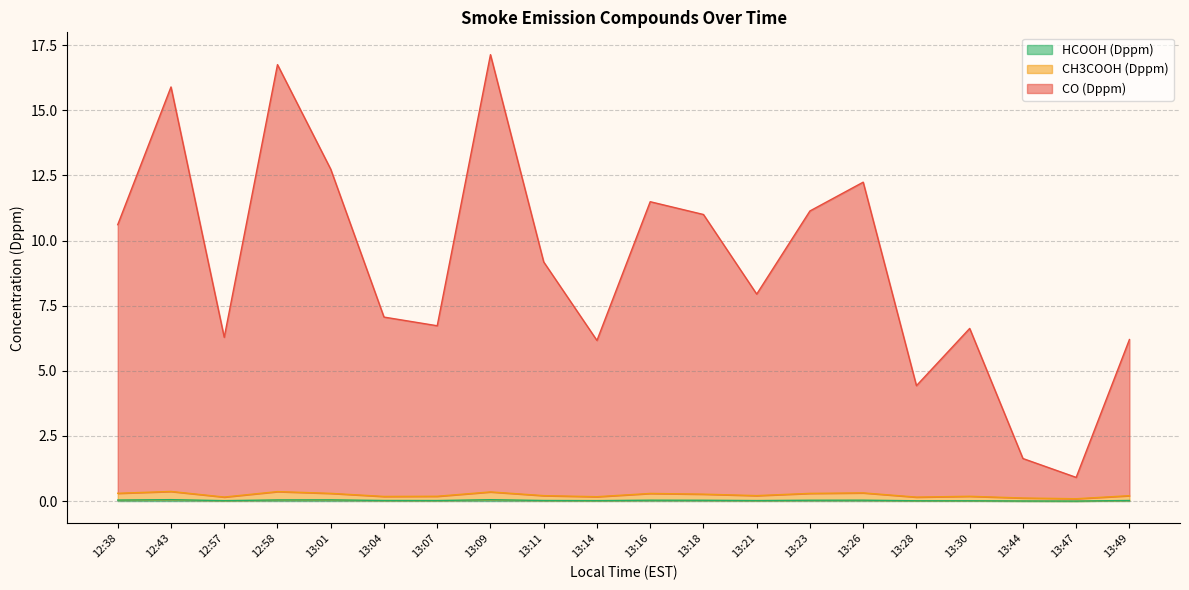

At which category does CH3COOH (Dppm) reach its first local valley?

12:57